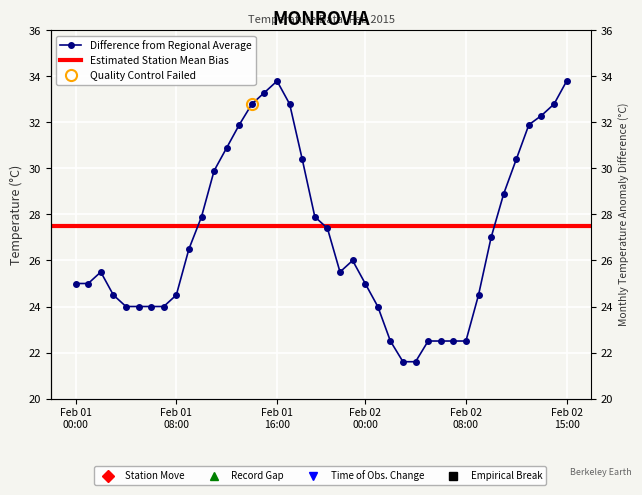

Does the chart display data point markers on the line(s)?

Yes